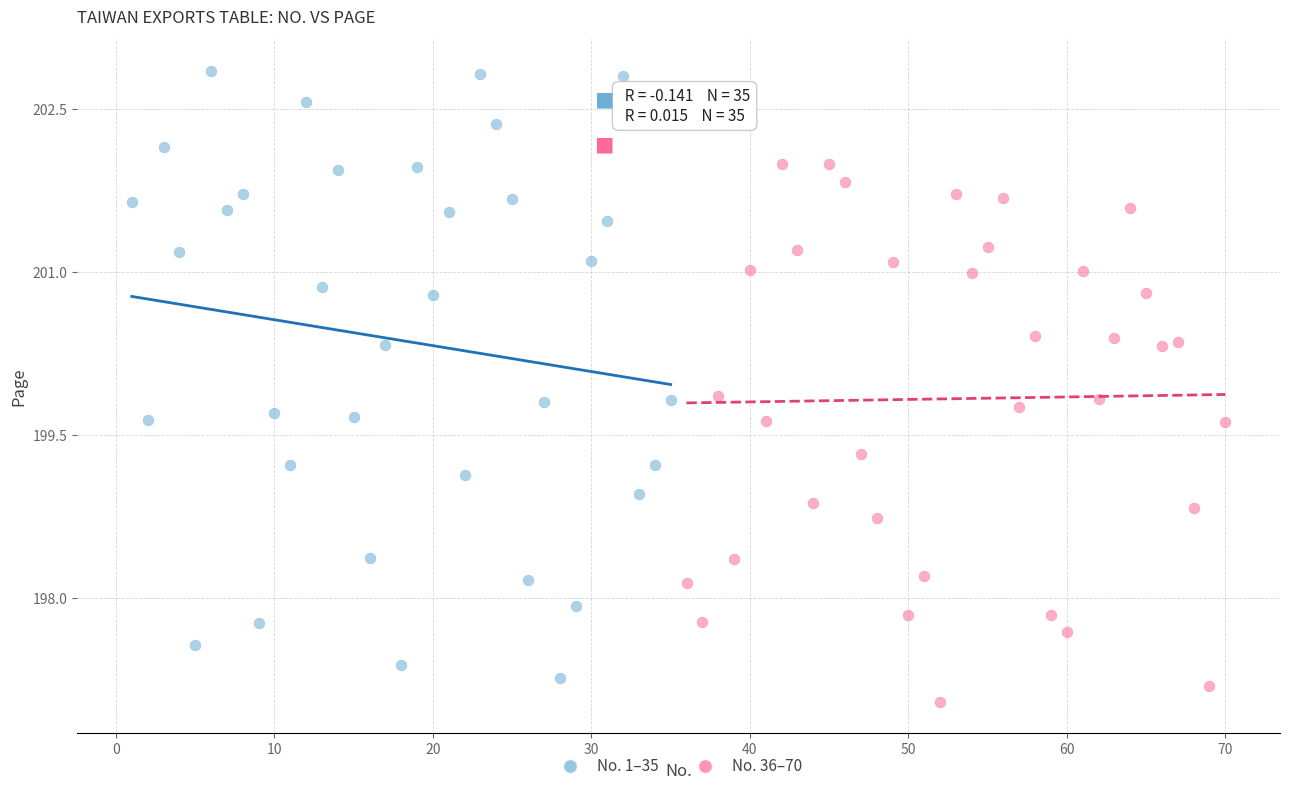

Which series reaches the maximum Y coordinate?

No. 1–35